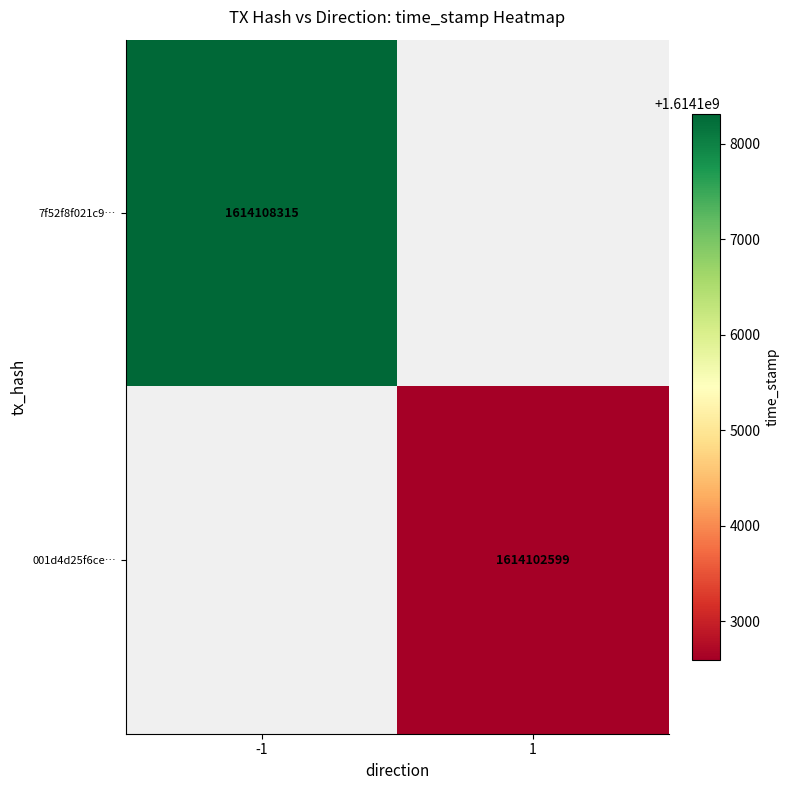

Is it true that 001d4d25f6ce… equals 1614102599 at 1?

True